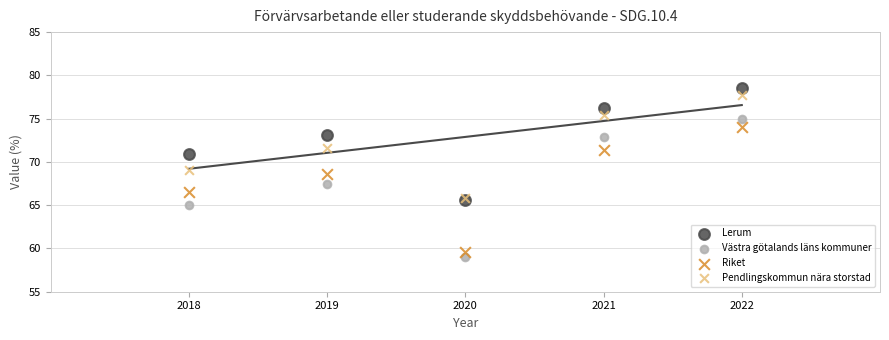

Which series has the largest Y range (max minus min)?

Västra götalands läns kommuner